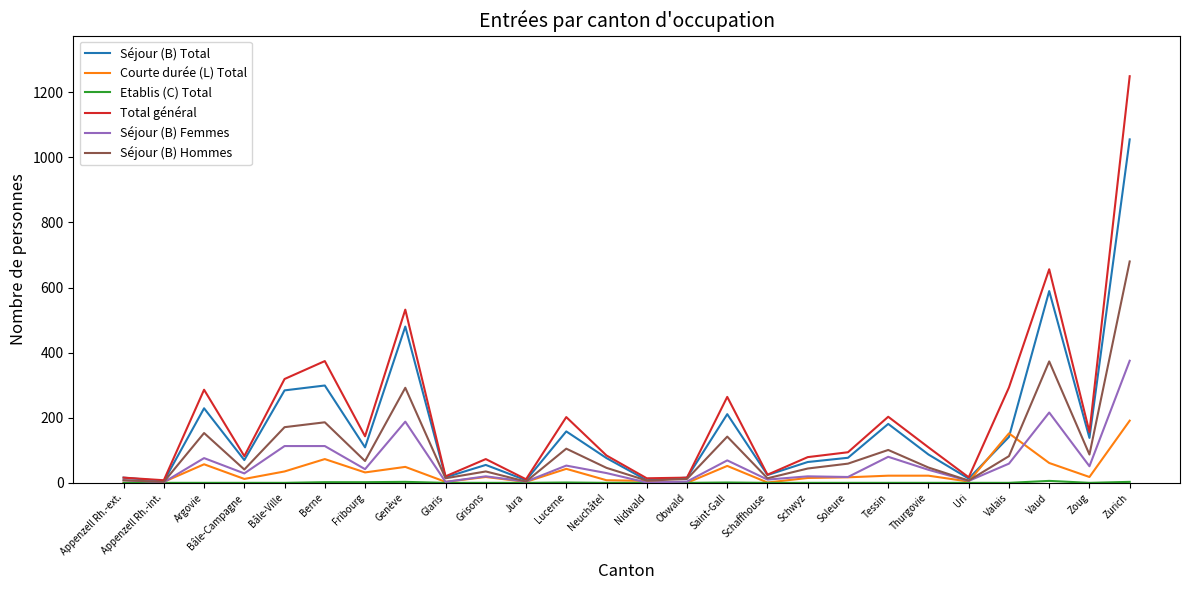

Does the chart display data point markers on the line(s)?

No